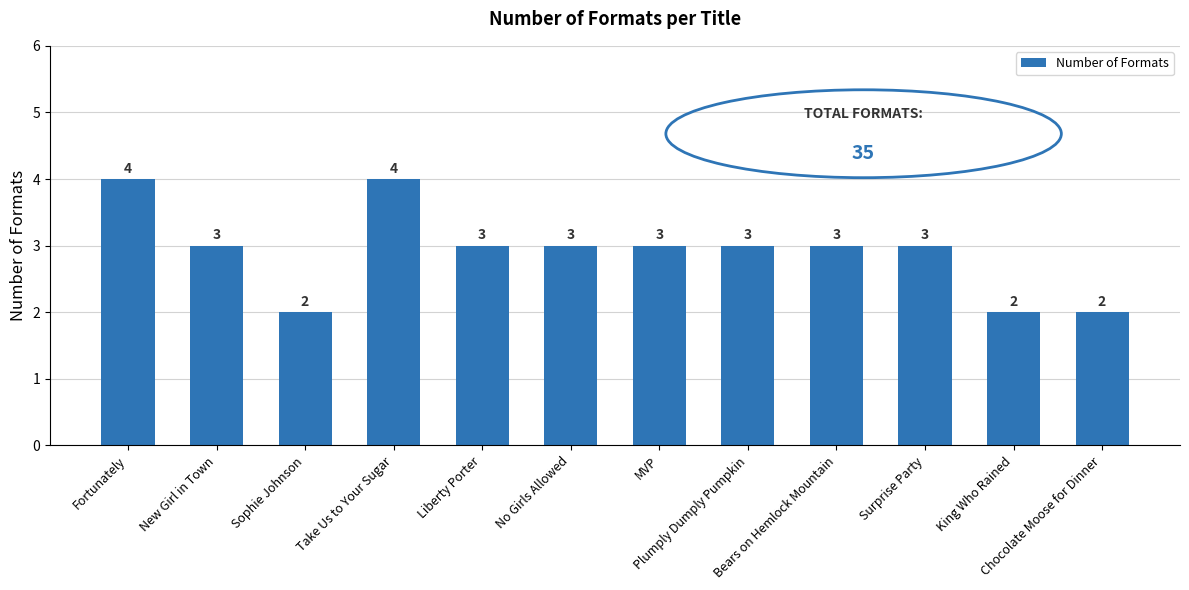

How many distinct data groups are displayed?

1